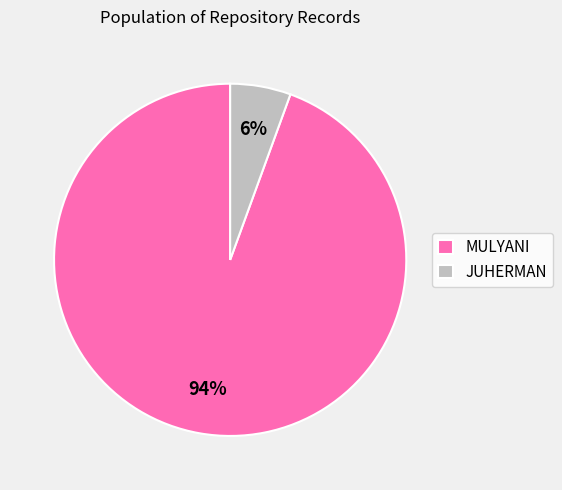

Which has a higher value, JUHERMAN or MULYANI?

MULYANI